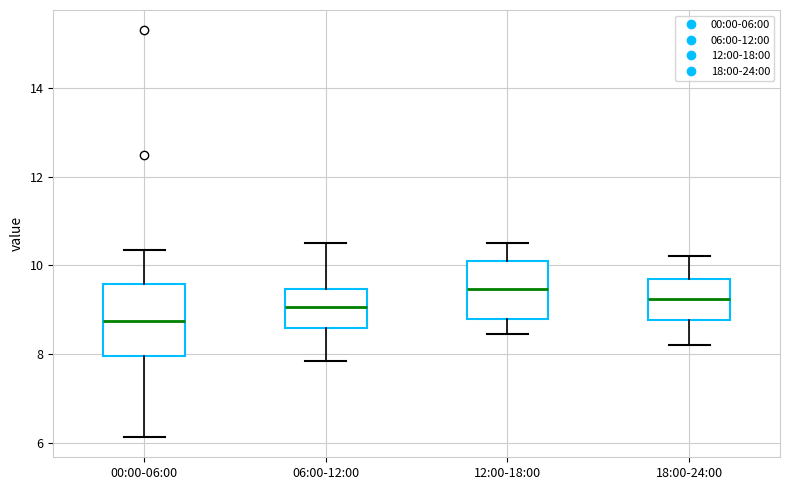

Reading left to right, transcribe this box plot: for each box, give where its median line is, the range the box spans, and where its two whiskers end, as read against the y-axis. The values are not printed on the chart, so give them approximately, as read against the axis.

00:00-06:00: median 8.8, box 8.0 to 9.6, whiskers 6.2 to 10.4
06:00-12:00: median 9.0, box 8.6 to 9.4, whiskers 7.8 to 10.6
12:00-18:00: median 9.4, box 8.8 to 10.2, whiskers 8.4 to 10.6
18:00-24:00: median 9.2, box 8.8 to 9.8, whiskers 8.2 to 10.2